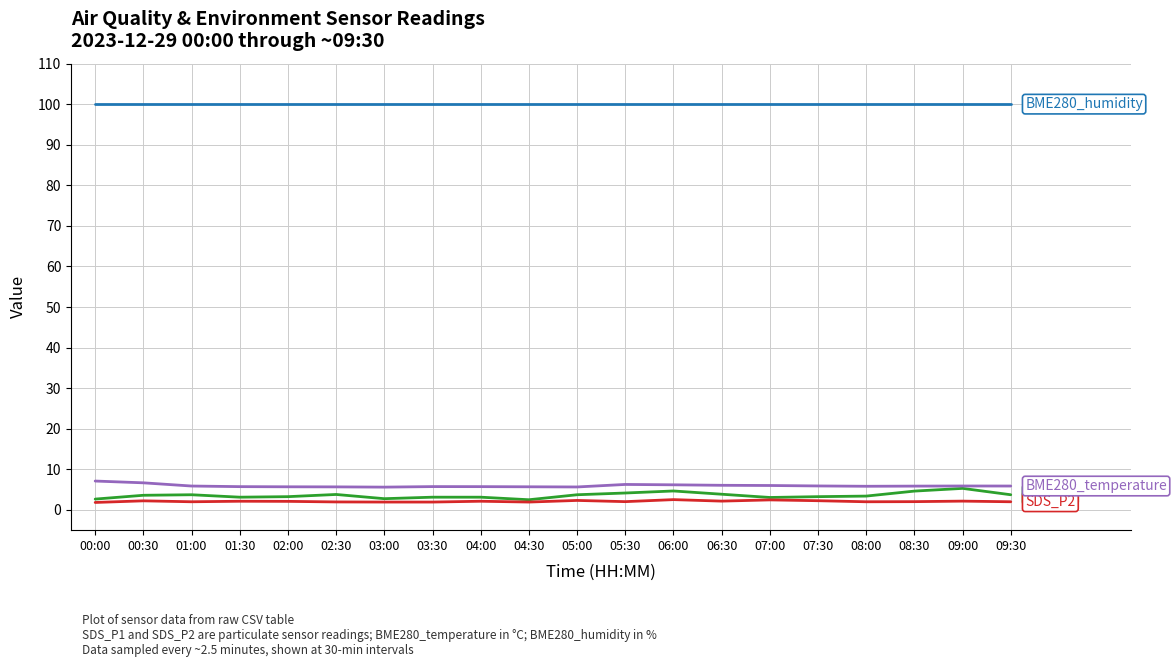

What is the total value across all series at 07:00?

111.4